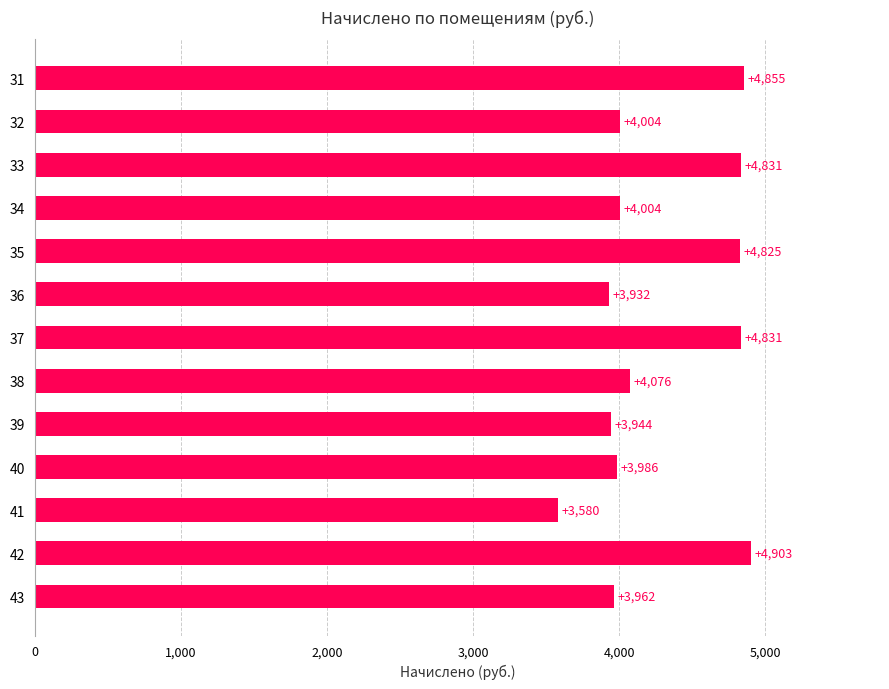

True or false: the data shows 3986.0 at 40.

True